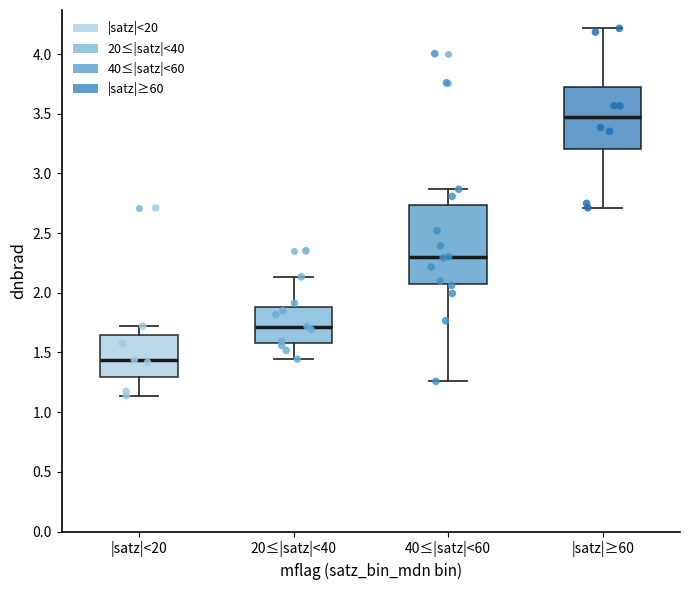

Comparing the boxes themselves (not the whiskers), which one is the tallest?

40≤|satz|<60